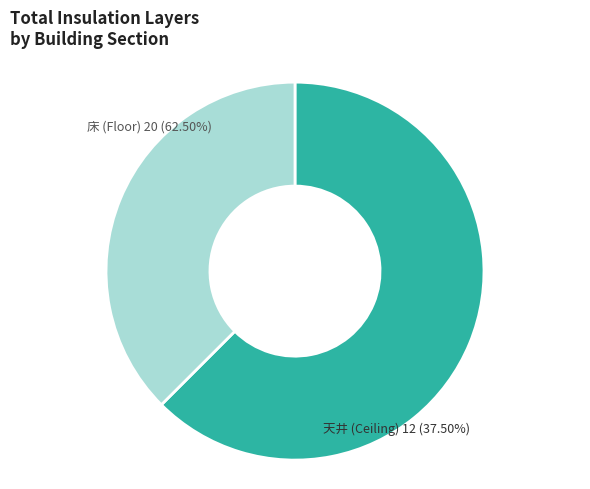

The 二層目 slice represents 72% of the pie. True or false?

False